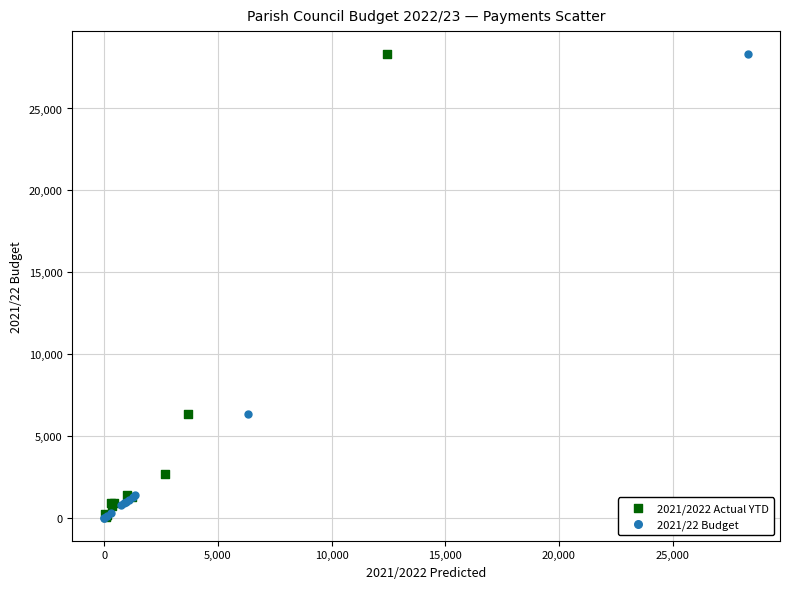

Which series has the largest Y range (max minus min)?

2021/22 Budget